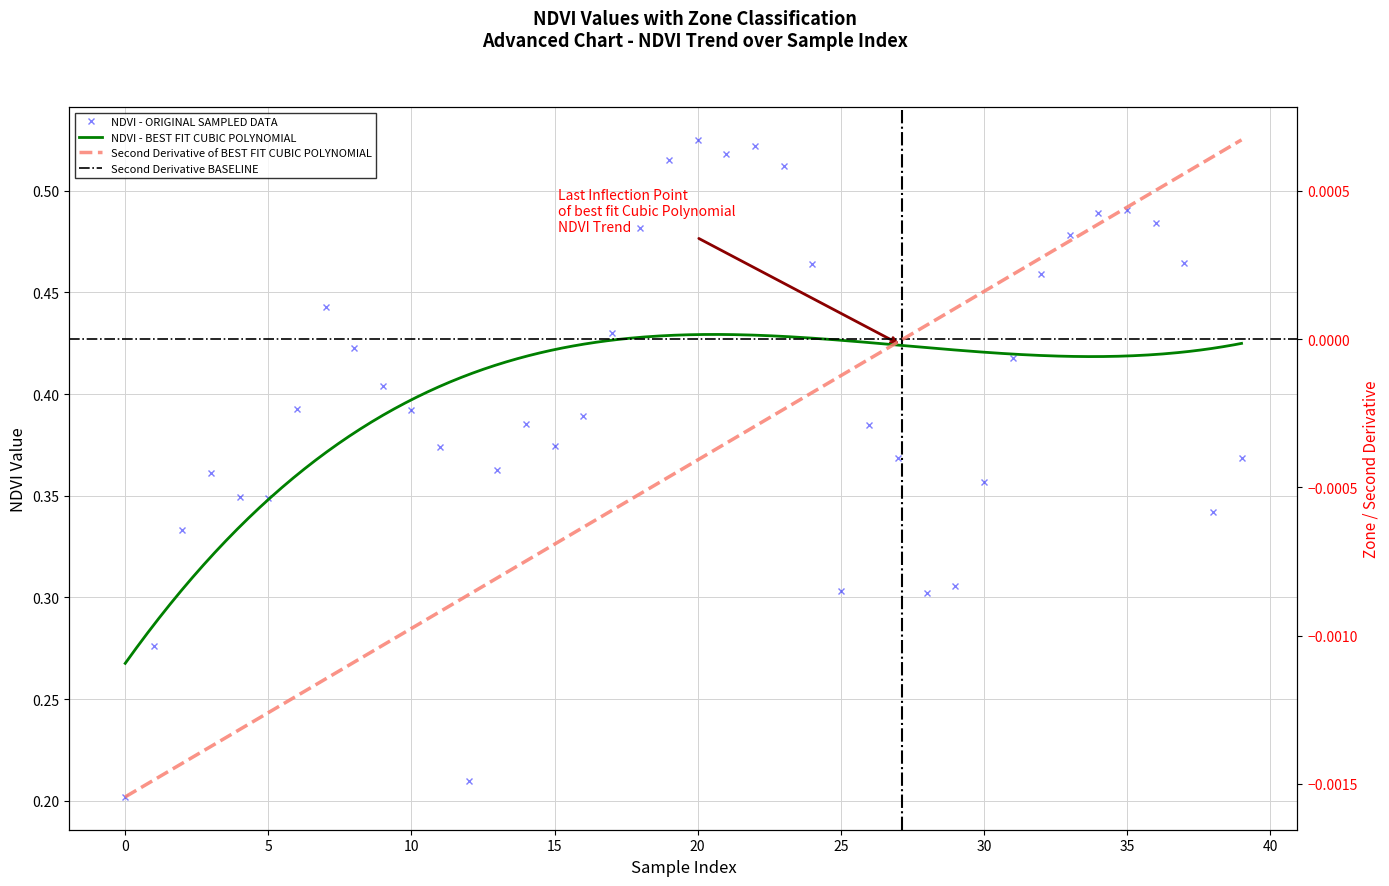

List the labels in order of value, largest first.

20, 22, 21, 19, 23, 35, 34, 36, 18, 33, 37, 24, 32, 7, 17, 8, 31, 9, 6, 10, 16, 14, 26, 15, 11, 39, 27, 13, 3, 30, 4, 5, 38, 2, 29, 25, 28, 1, 12, 0